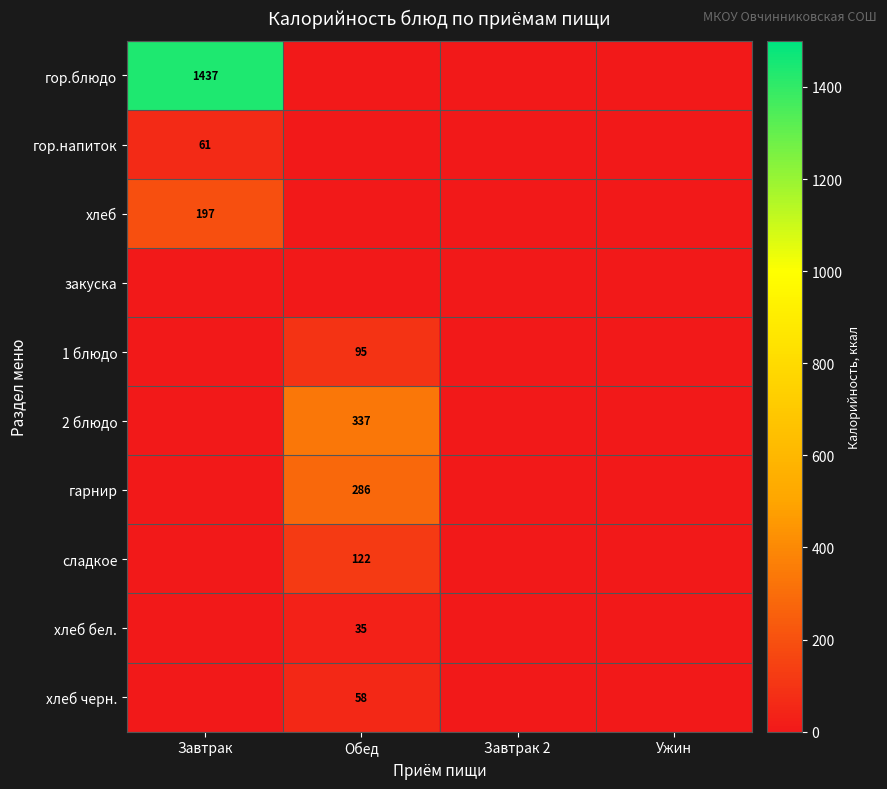

The сладкое series shows 122 at Обед. True or false?

True